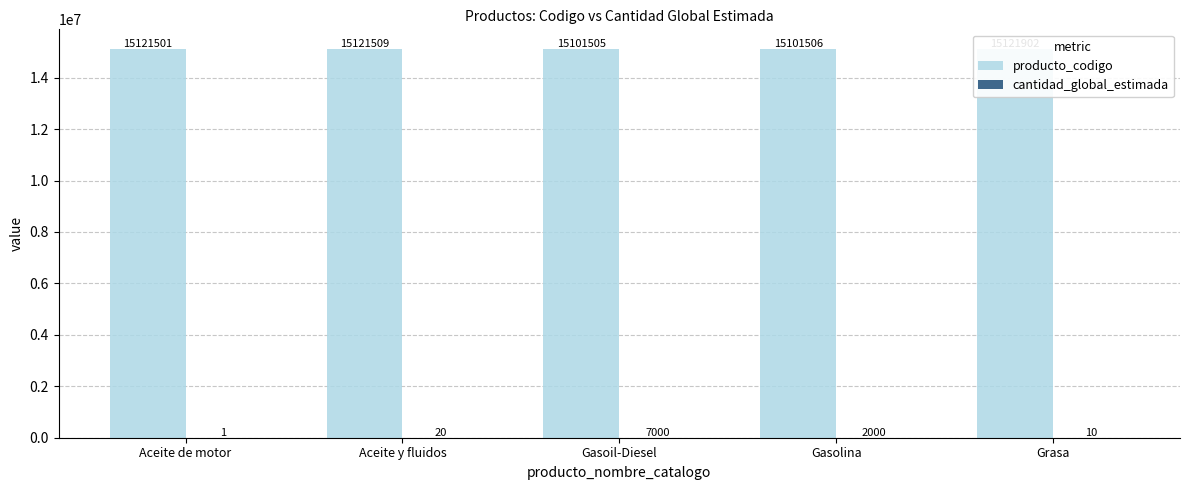

What is the label of the 4th bar from the right?

Aceite y fluidos